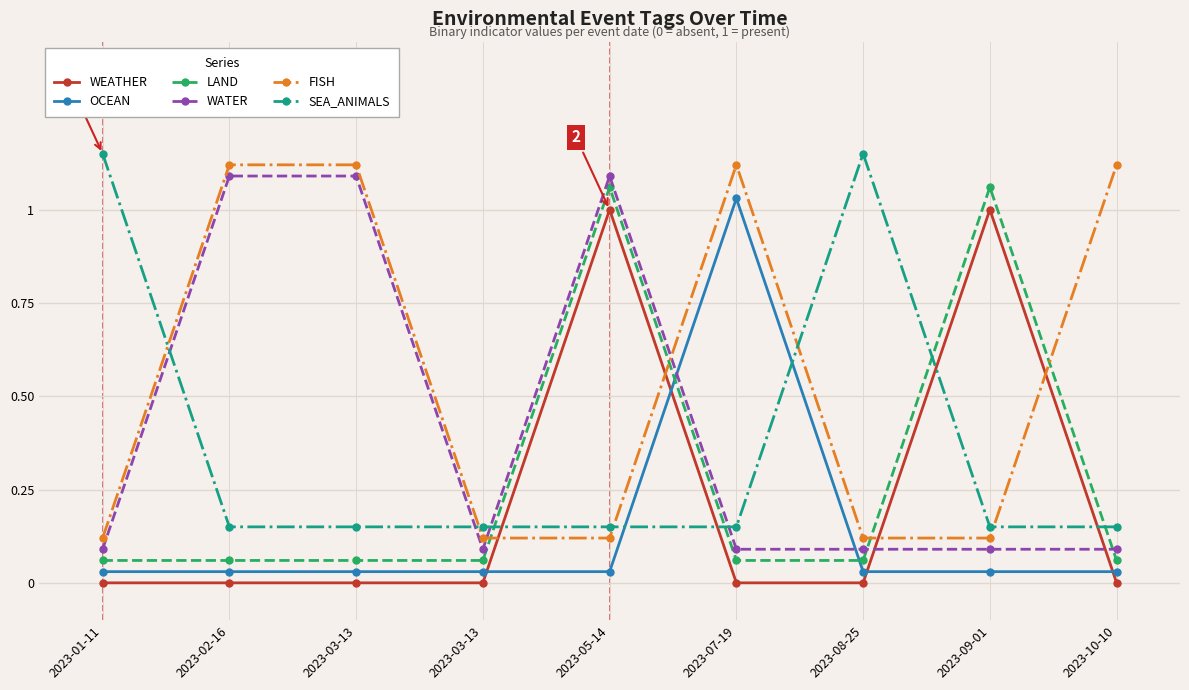

Does the chart have visible grid lines?

Yes